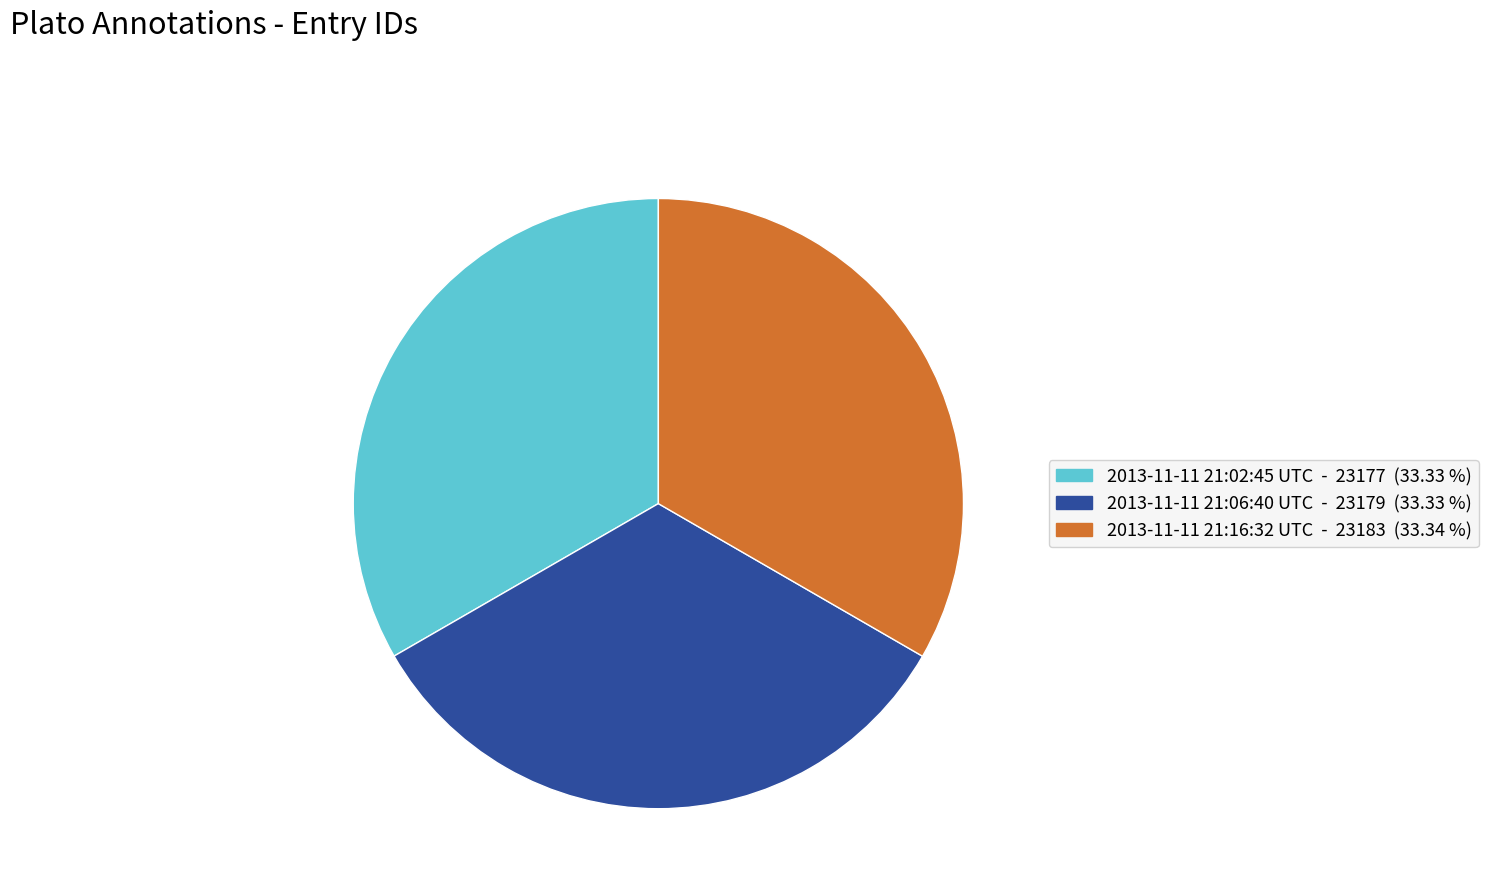

Is 2013-11-11 21:06:40 UTC the majority of the pie?

No